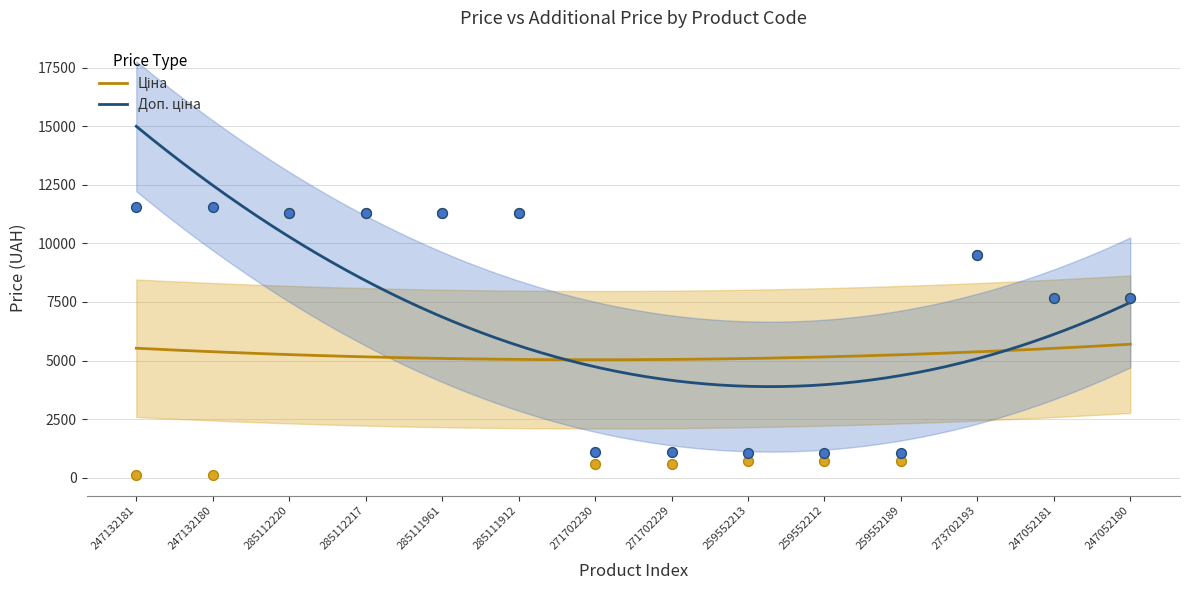

Which series reaches the minimum Y coordinate?

Ціна